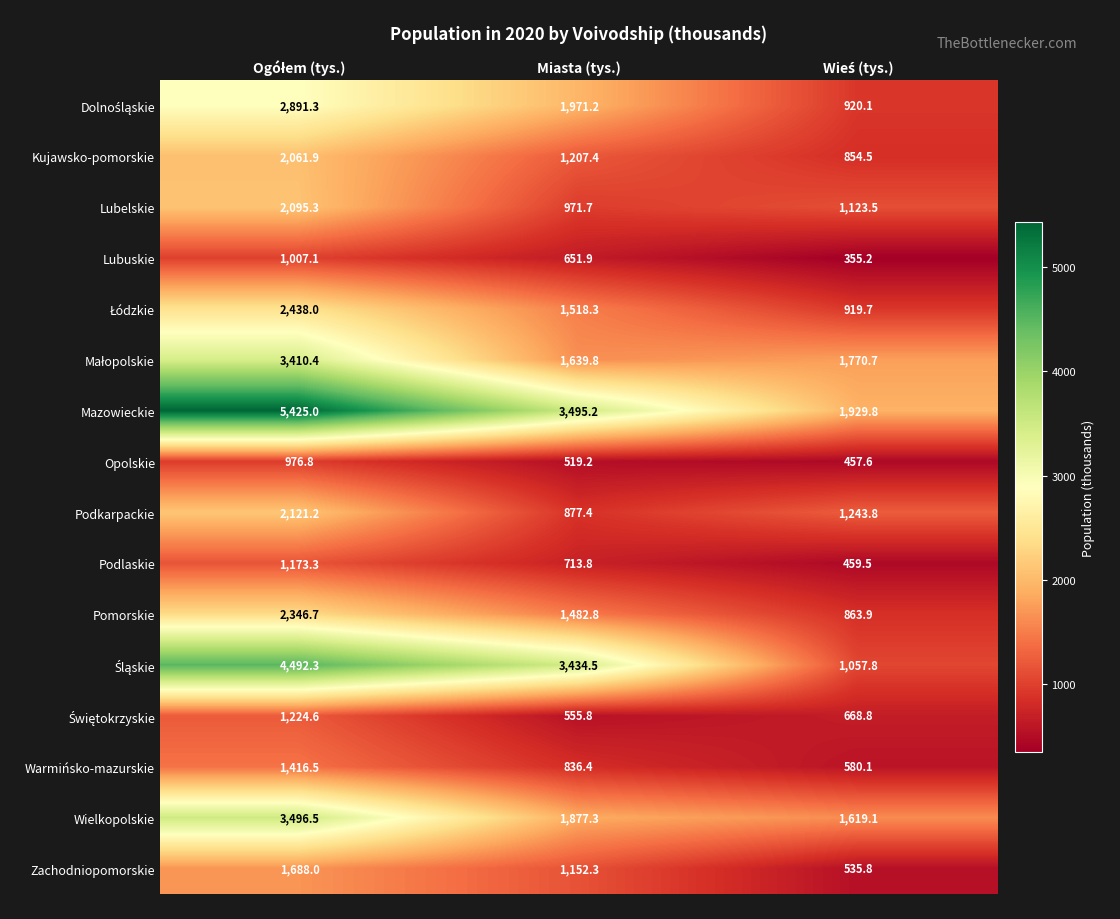

How many categories are shown in the chart?

3